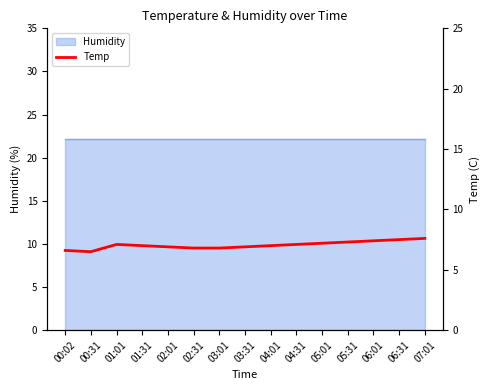

List the labels in order of value, smallest first.

00:31, 00:02, 02:31, 03:01, 02:01, 03:31, 01:31, 04:01, 01:01, 04:31, 05:01, 05:31, 06:01, 06:31, 07:01